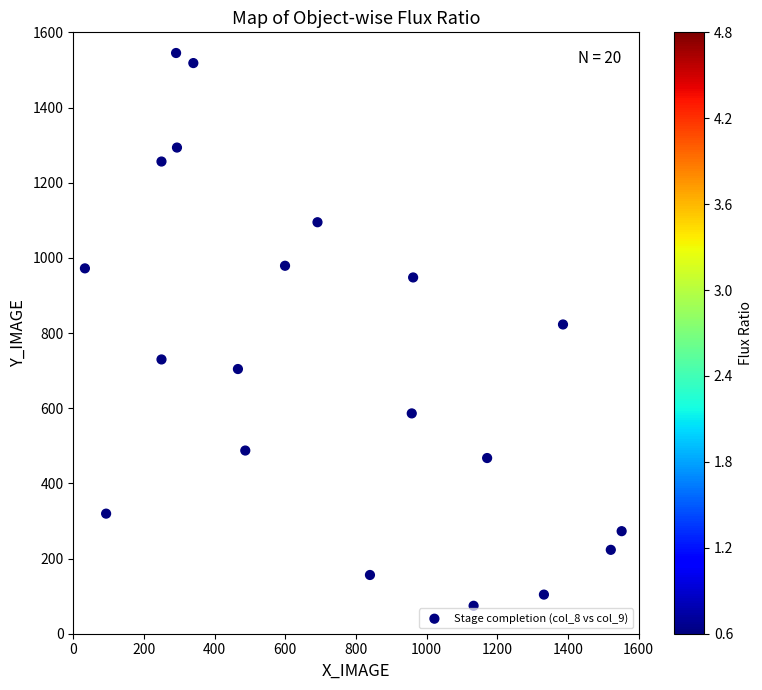

What is the range of X values (max minus min)?

1518.9